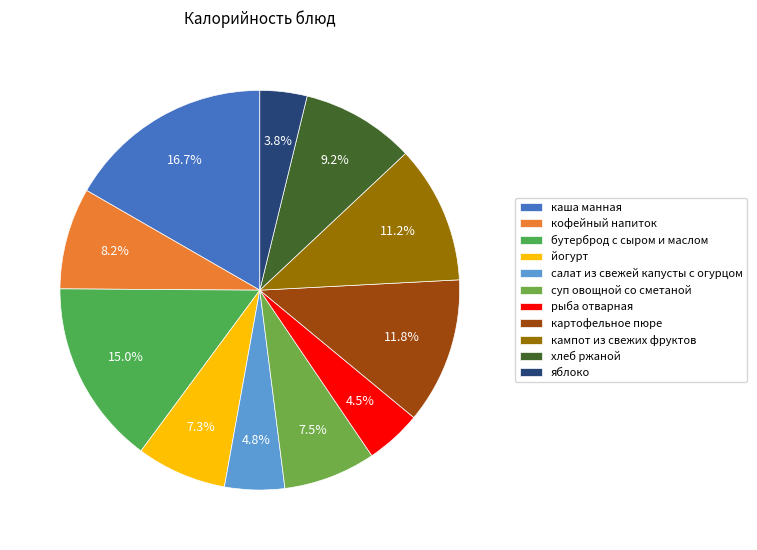

Which slice is the smallest?

яблоко